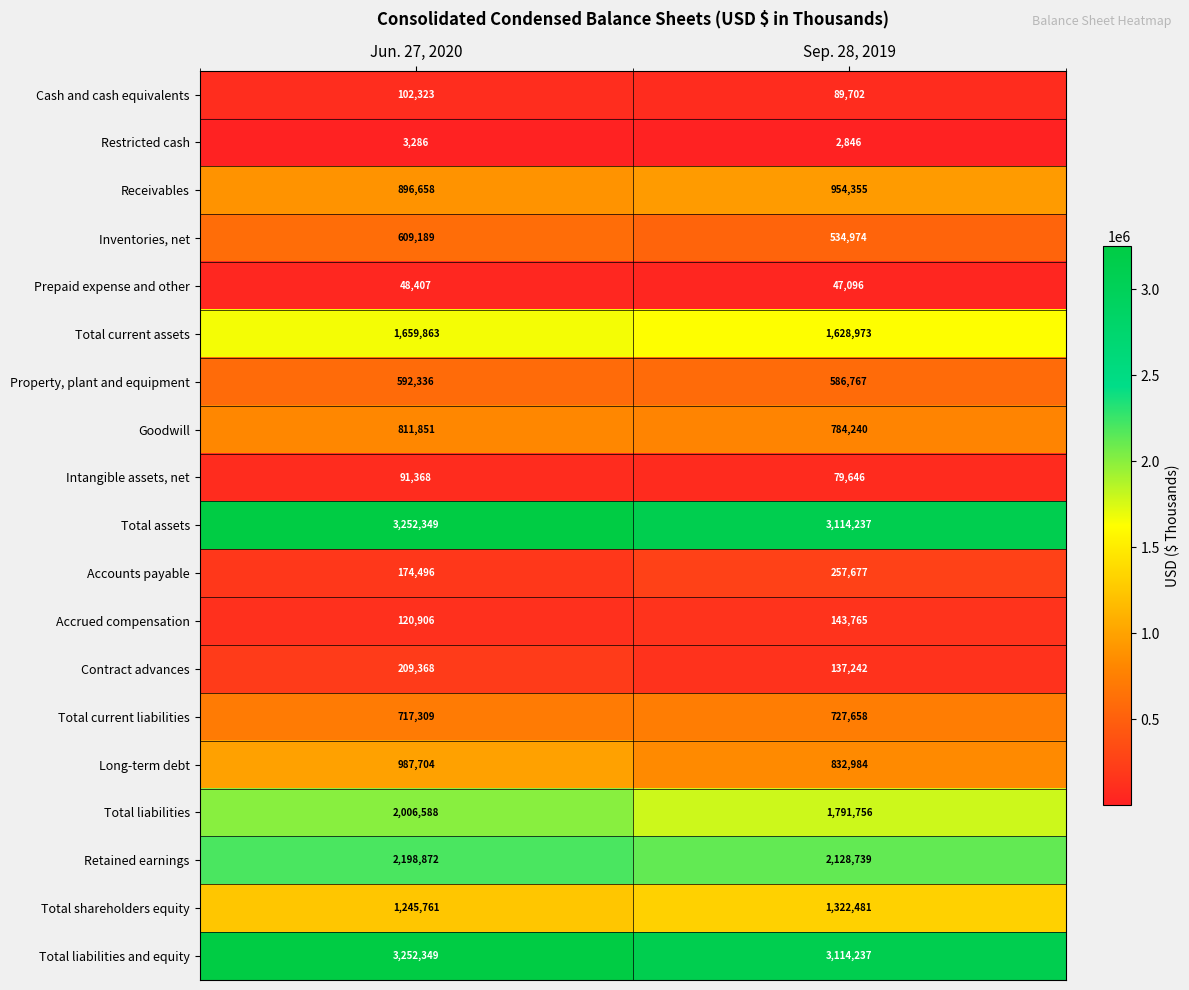

At which label is Goodwill closest to 798045?

Sep. 28, 2019